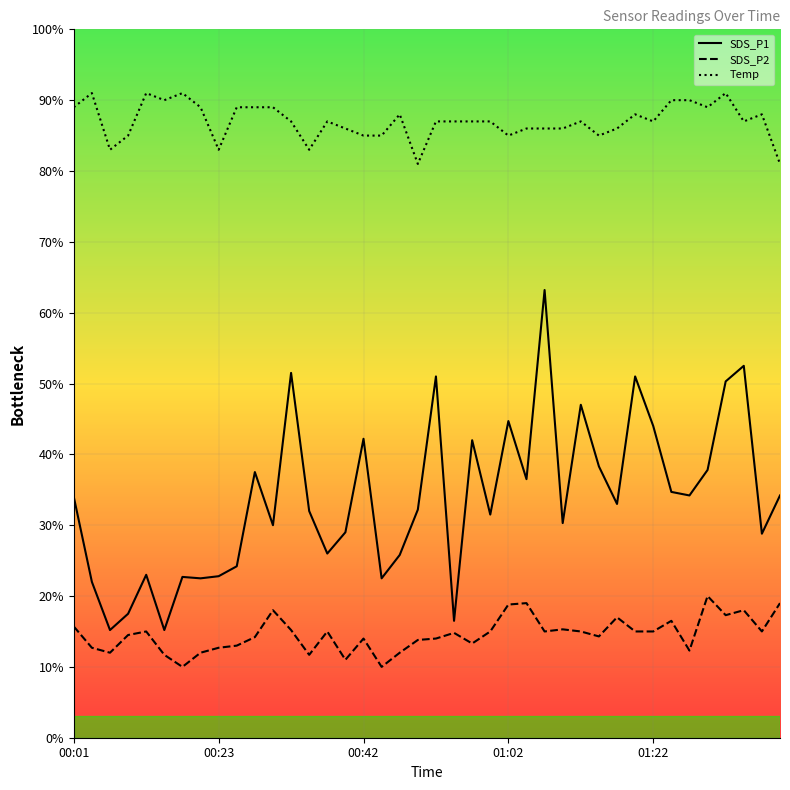

Rank the categories by Temp value from lowest to highest.

19, 39, 00:42, 8, 13, 01:02, 16, 17, 24, 29, 15, 25, 26, 27, 30, 12, 14, 20, 21, 22, 23, 28, 32, 37, 18, 31, 38, 00:01, 7, 9, 10, 11, 35, 5, 33, 34, 00:23, 01:22, 6, 36